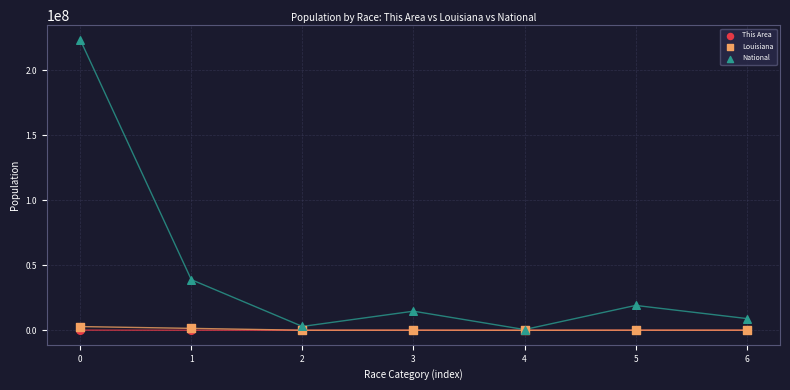

Which series reaches the maximum Y coordinate?

National